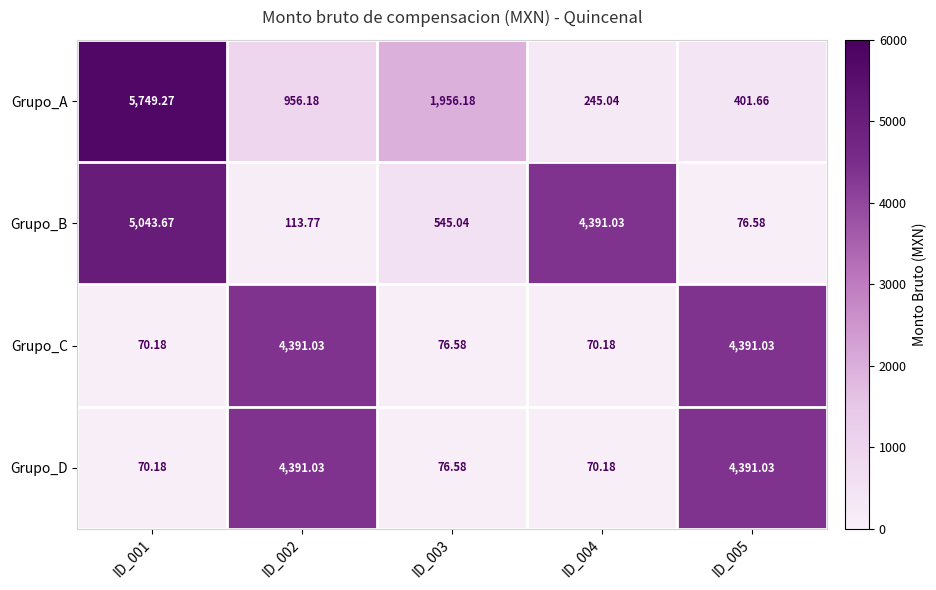

Is the value of Grupo_D at ID_003 greater than the value of Grupo_A at ID_005?

No